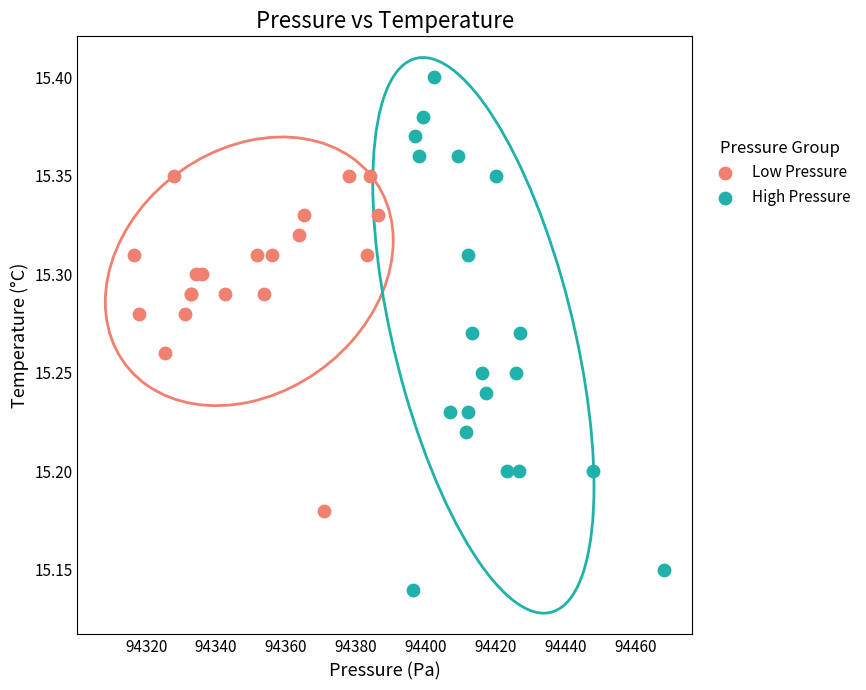

Which series reaches the maximum Y coordinate?

High Pressure